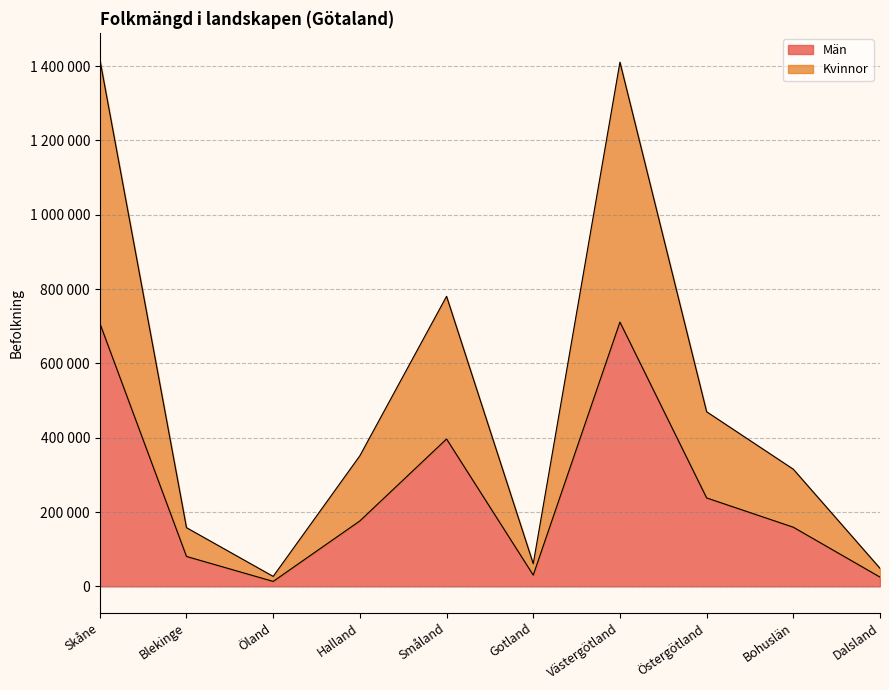

At which label does Män reach its minimum?

Öland